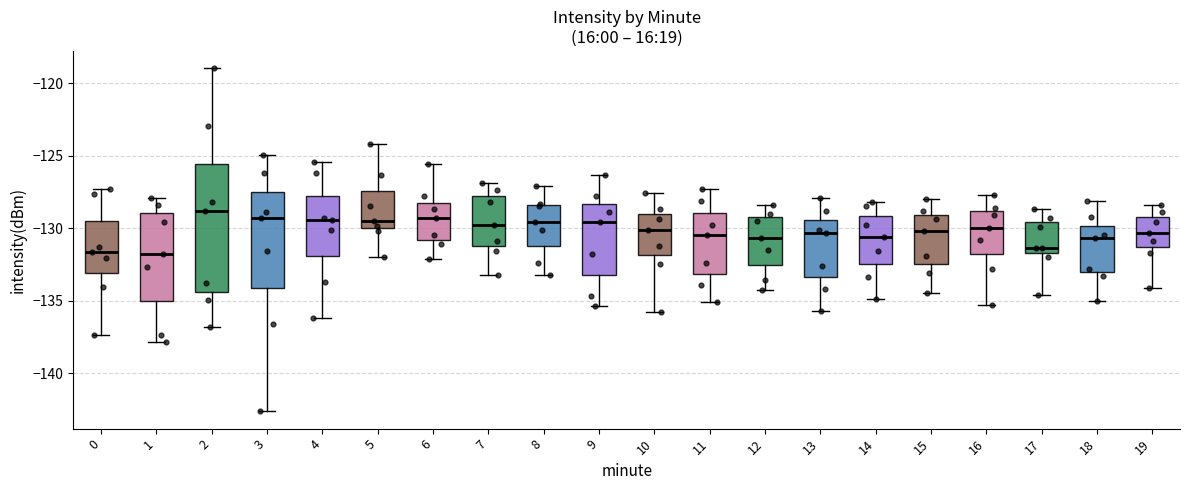

Reading left to right, read every box against the y-axis: the position of its median line, the range the box covers, and the ends of its whiskers. The values are not printed on the chart, so give them approximately, as read against the axis.

0: median -131.5, box -133.0 to -129.5, whiskers -137.5 to -127.5
1: median -132.0, box -135.0 to -129.0, whiskers -138.0 to -128.0
2: median -129.0, box -134.5 to -125.5, whiskers -137.0 to -119.0
3: median -129.5, box -134.0 to -127.5, whiskers -142.5 to -125.0
4: median -129.5, box -132.0 to -128.0, whiskers -136.0 to -125.5
5: median -129.5, box -130.0 to -127.5, whiskers -132.0 to -124.0
6: median -129.5, box -131.0 to -128.0, whiskers -132.0 to -125.5
7: median -130.0, box -131.0 to -128.0, whiskers -133.0 to -127.0
8: median -129.5, box -131.0 to -128.5, whiskers -133.0 to -127.0
9: median -129.5, box -133.0 to -128.5, whiskers -135.5 to -126.5
10: median -130.0, box -132.0 to -129.0, whiskers -136.0 to -127.5
11: median -130.5, box -133.0 to -129.0, whiskers -135.0 to -127.5
12: median -130.5, box -132.5 to -129.0, whiskers -134.5 to -128.5
13: median -130.5, box -133.5 to -129.5, whiskers -135.5 to -128.0
14: median -130.5, box -132.5 to -129.0, whiskers -135.0 to -128.0
15: median -130.0, box -132.5 to -129.0, whiskers -134.5 to -128.0
16: median -130.0, box -132.0 to -129.0, whiskers -135.5 to -127.5
17: median -131.5 (just above the box's lower edge), box -131.5 to -129.5, whiskers -134.5 to -128.5
18: median -130.5, box -133.0 to -130.0, whiskers -135.0 to -128.0
19: median -130.5, box -131.5 to -129.0, whiskers -134.0 to -128.5